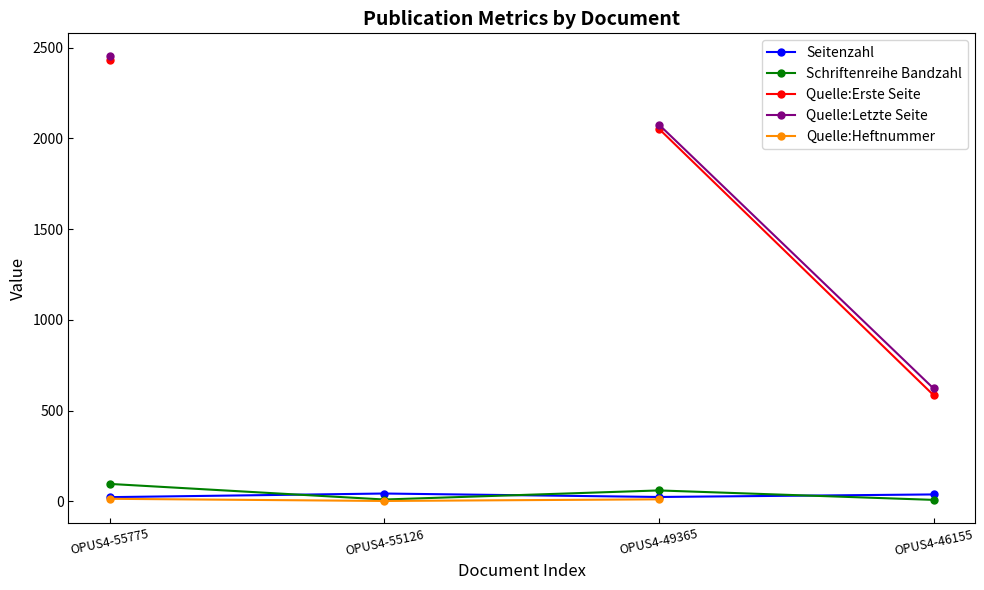

The value of Schriftenreihe Bandzahl at OPUS4-46155 is 8.0. True or false?

True